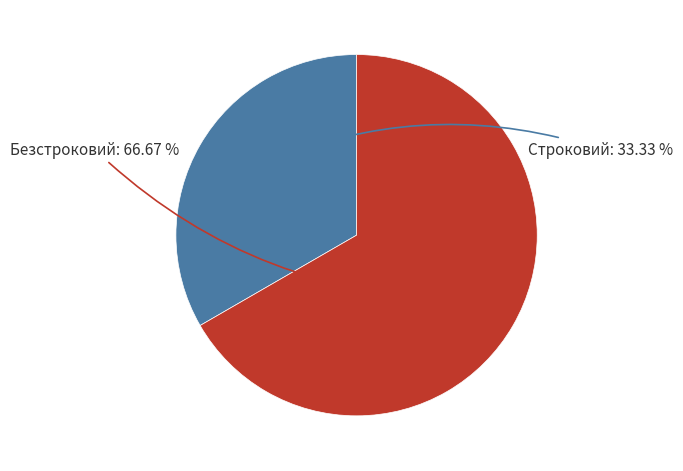

Is there any slice that represents more than half of the pie?

Yes